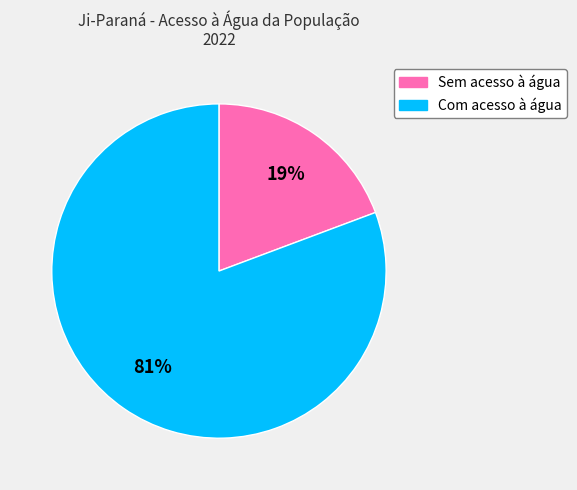

To the nearest percent, what percentage of the pie is Sem acesso à água?

19%